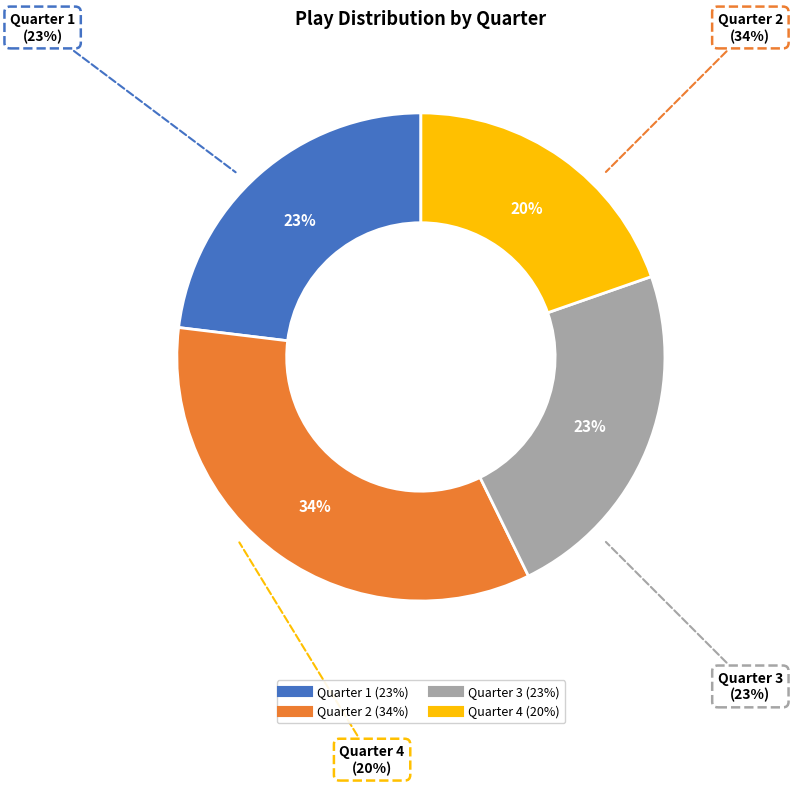

How many slices are in this pie chart?

4